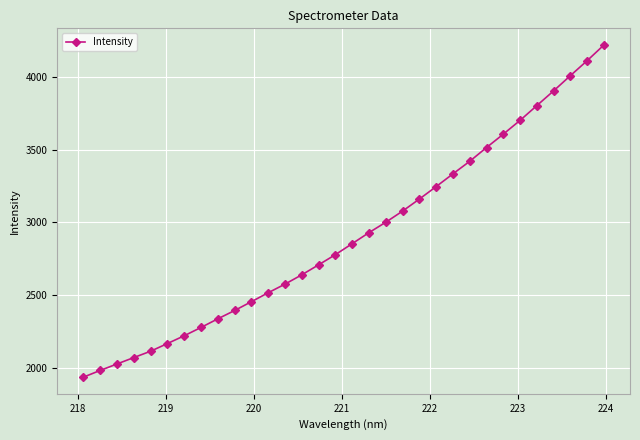

True or false: there are more than 2 points higher than both neighbors.

False